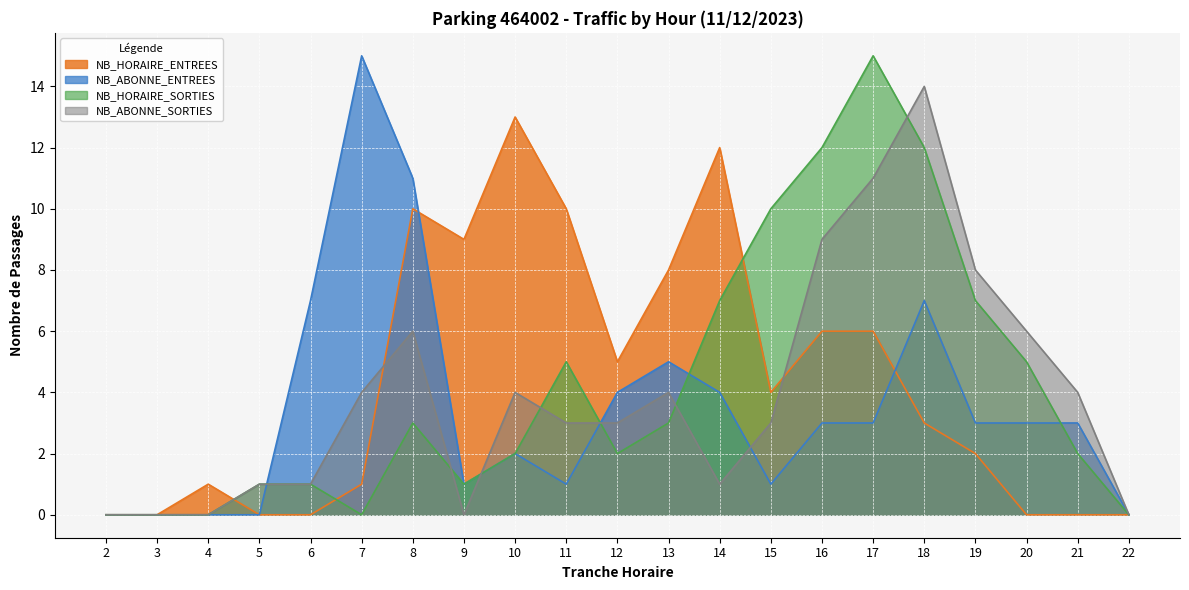

Between 8 and 22, which series saw the biggest shift?

NB_ABONNE_ENTREES